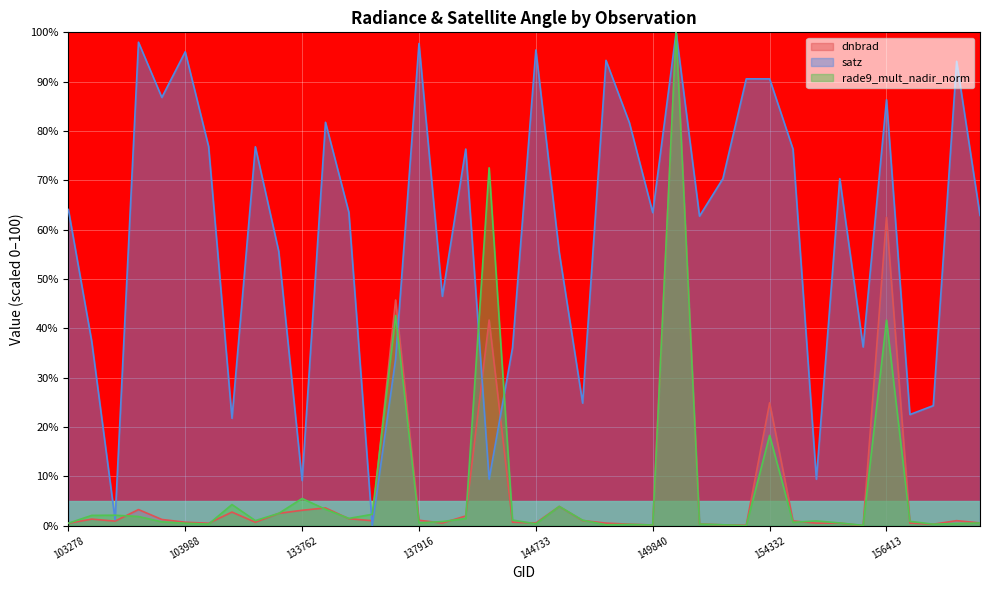

In dnbrad, how many points are lower than both neighbors (excluding endpoints)?

11